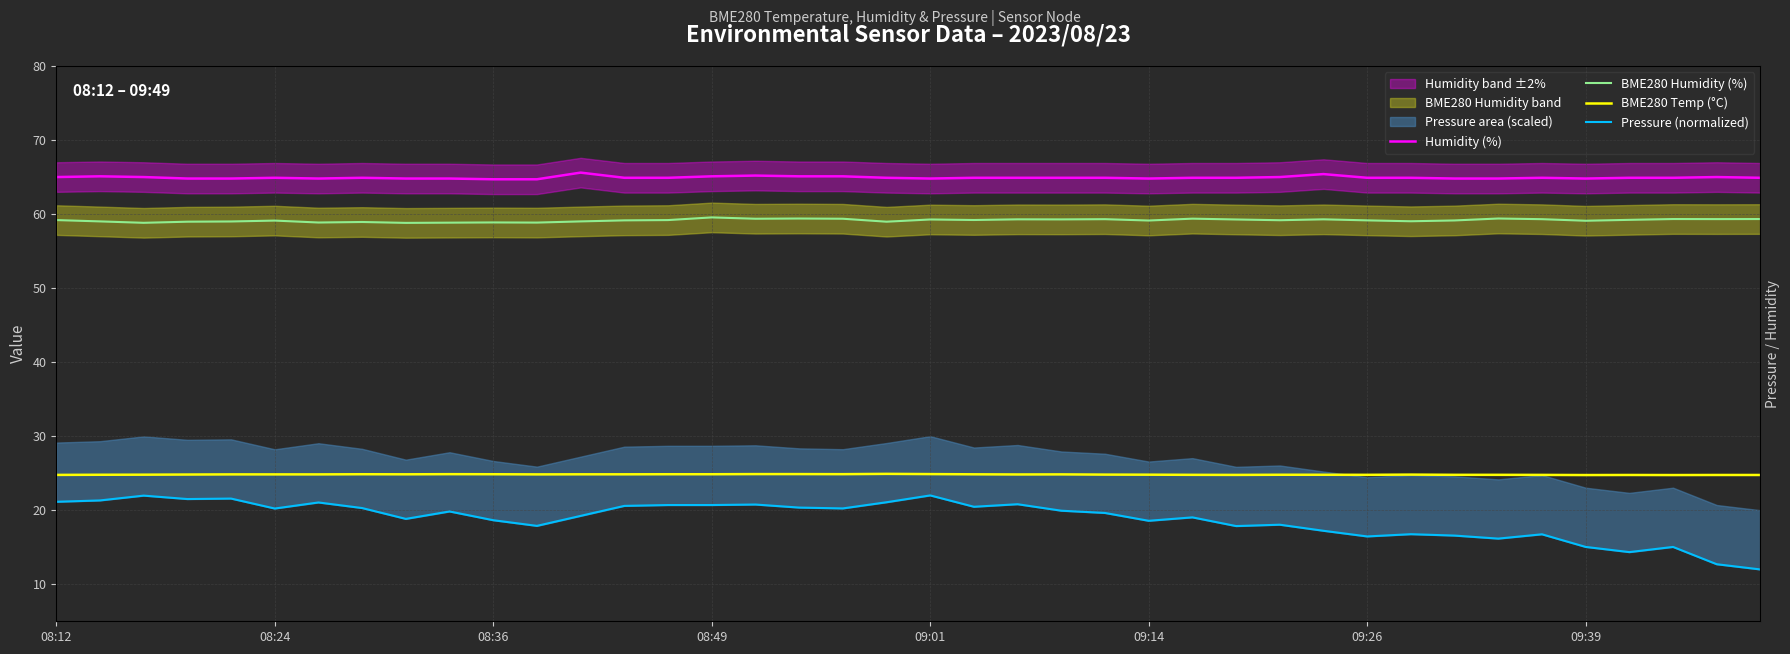

In Humidity (%), how many points are higher than both neighbors (excluding endpoints)?

8